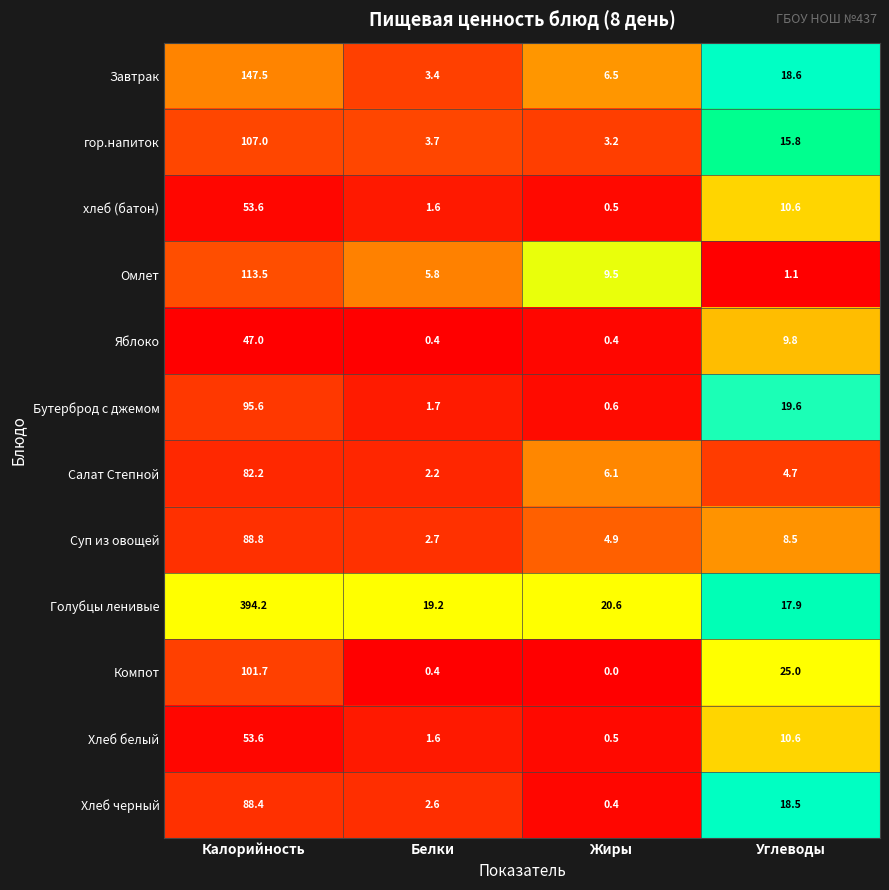

At which category is the sum across all series the highest?

Калорийность